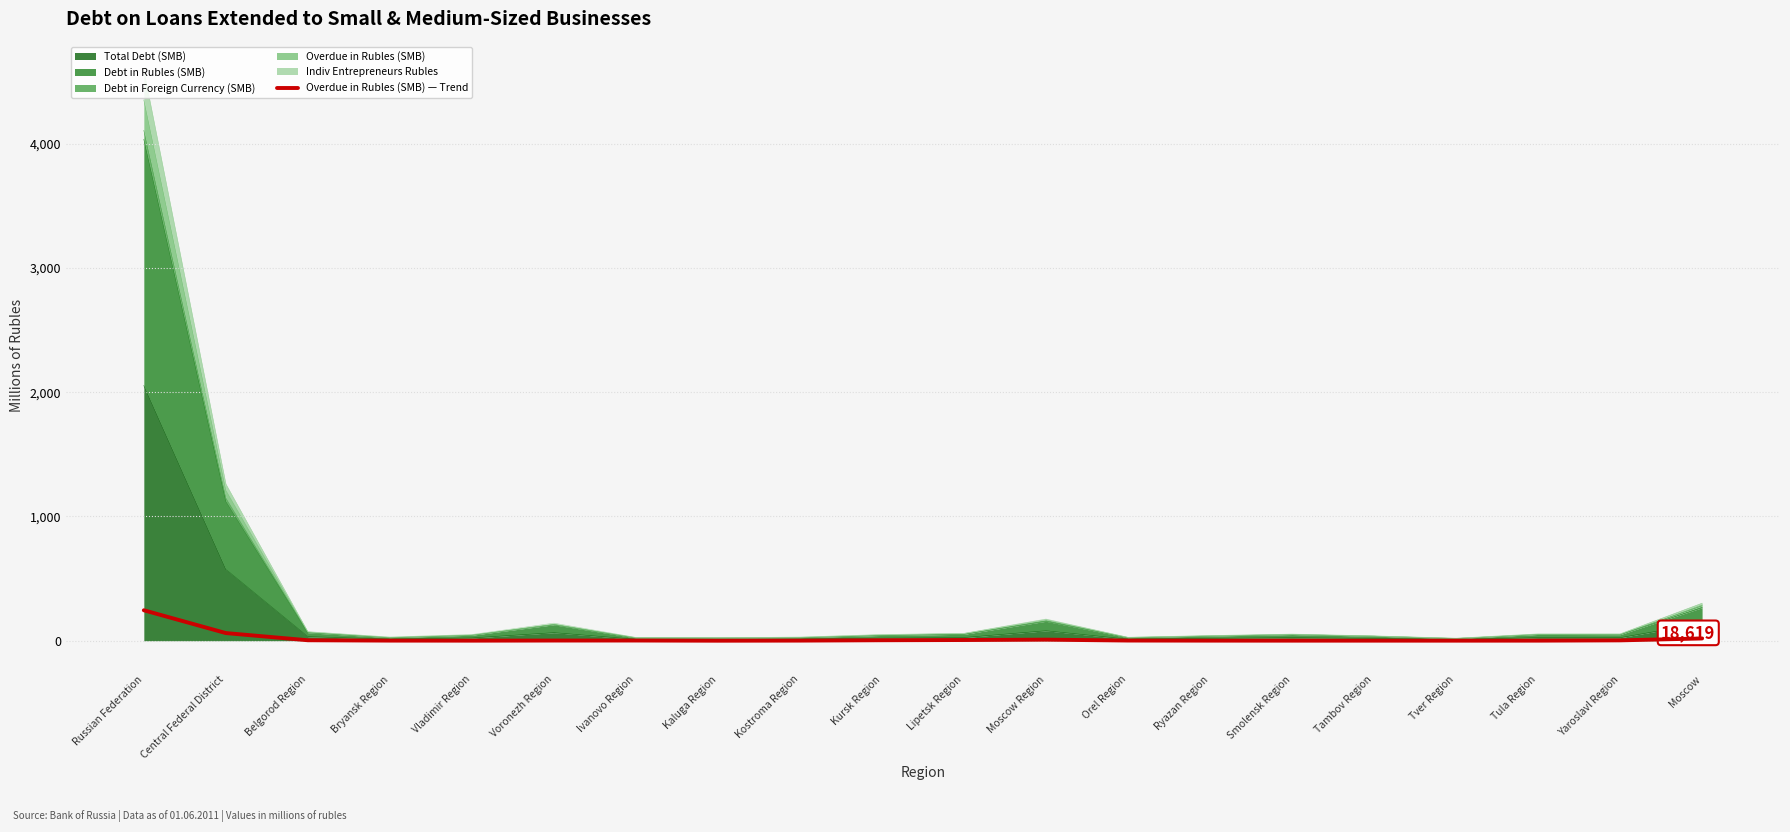

What is the ratio of the value at Voronezh Region to the value at Lipetsk Region?

0.3